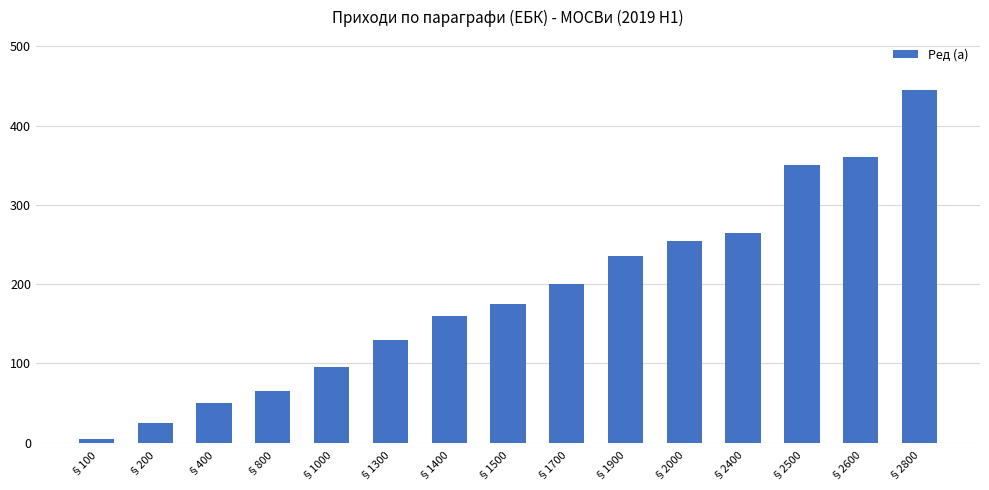

How many series are shown in this chart?

1